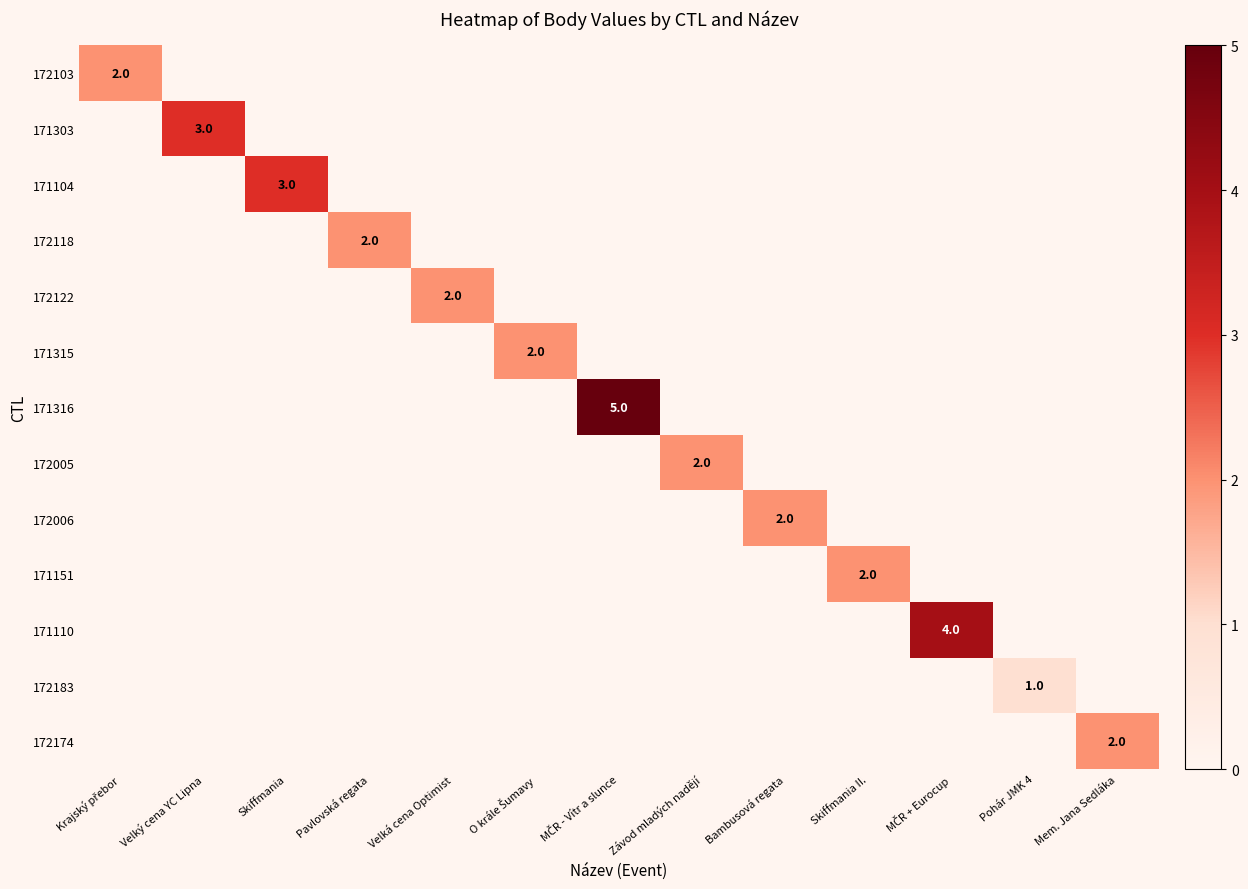

What is the total value across all series at Pohár JMK 4?

1